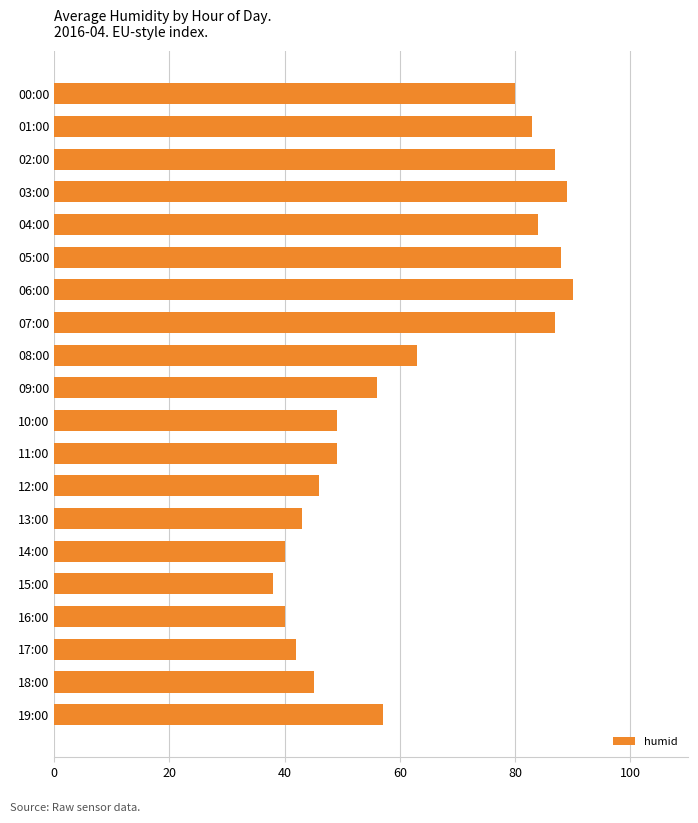

True or false: the data shows 49 at 11:00.

True